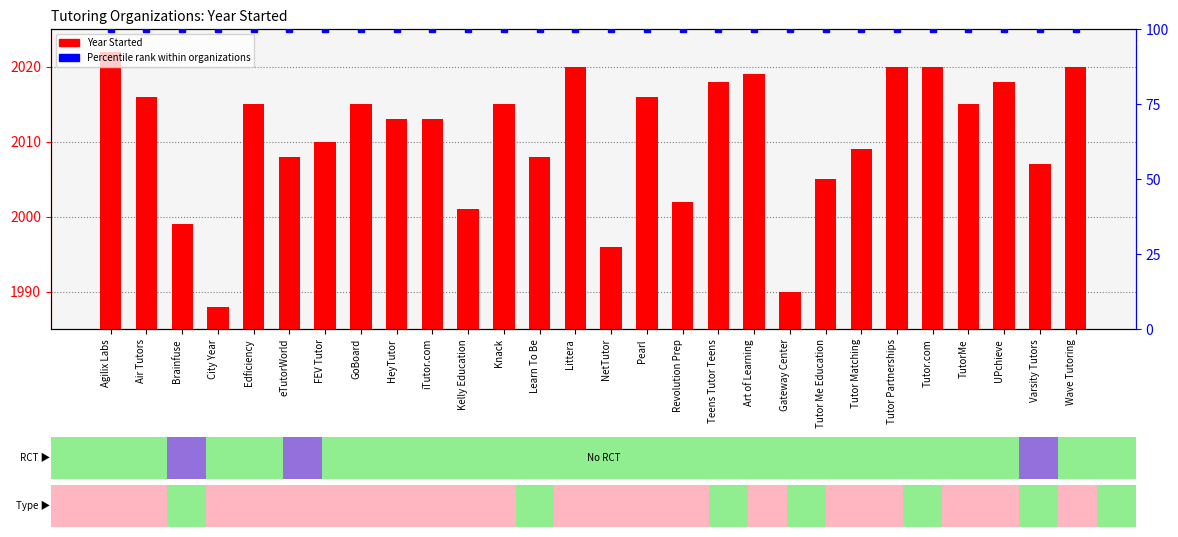

What is the ratio of the value at eTutorWorld to the value at Edficiency?

1.0